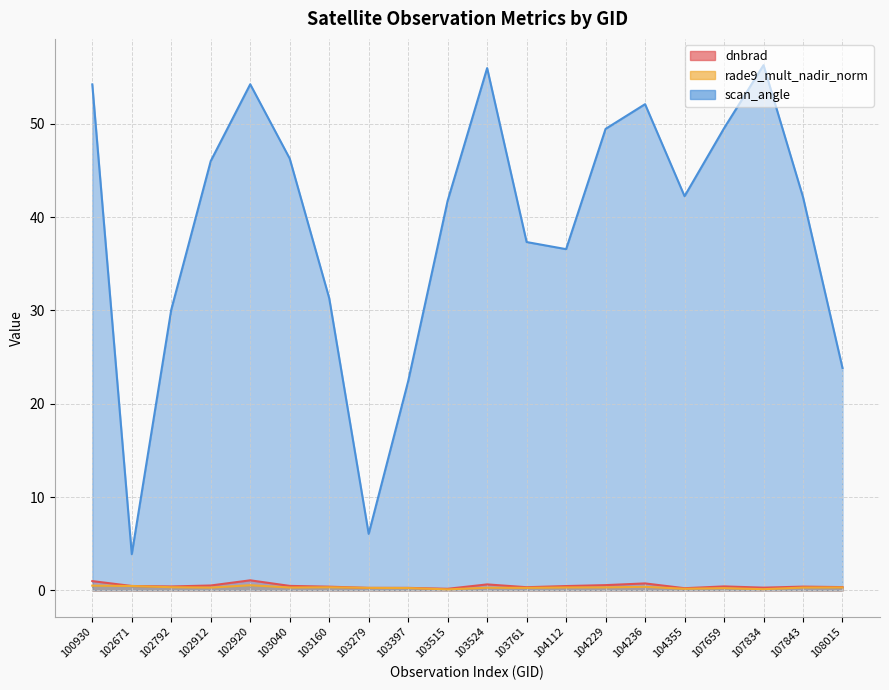

How many categories are shown in the chart?

20